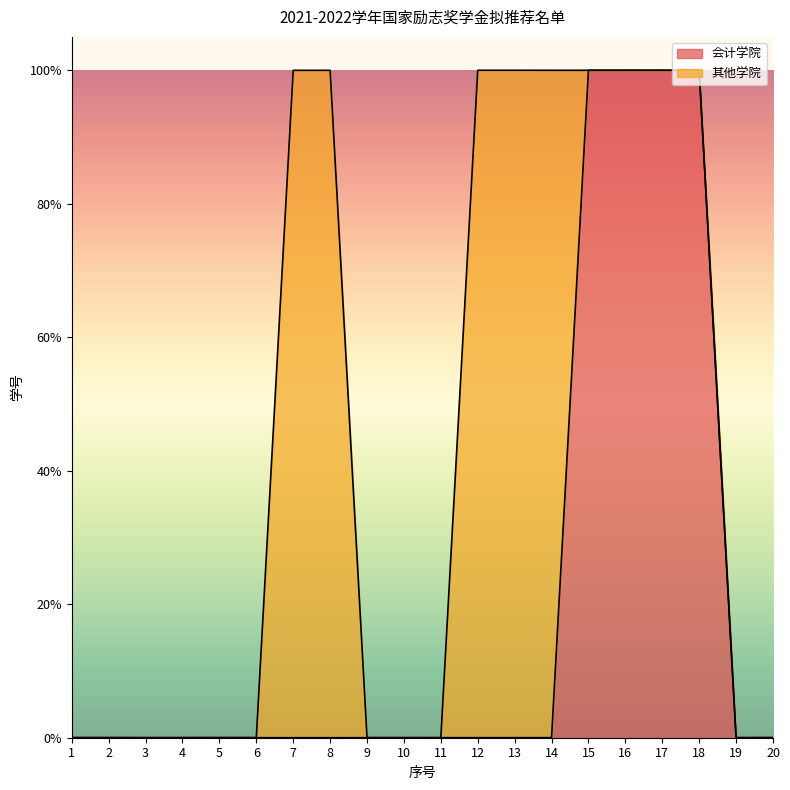

What are all the series names shown in the legend?

会计学院, 其他学院